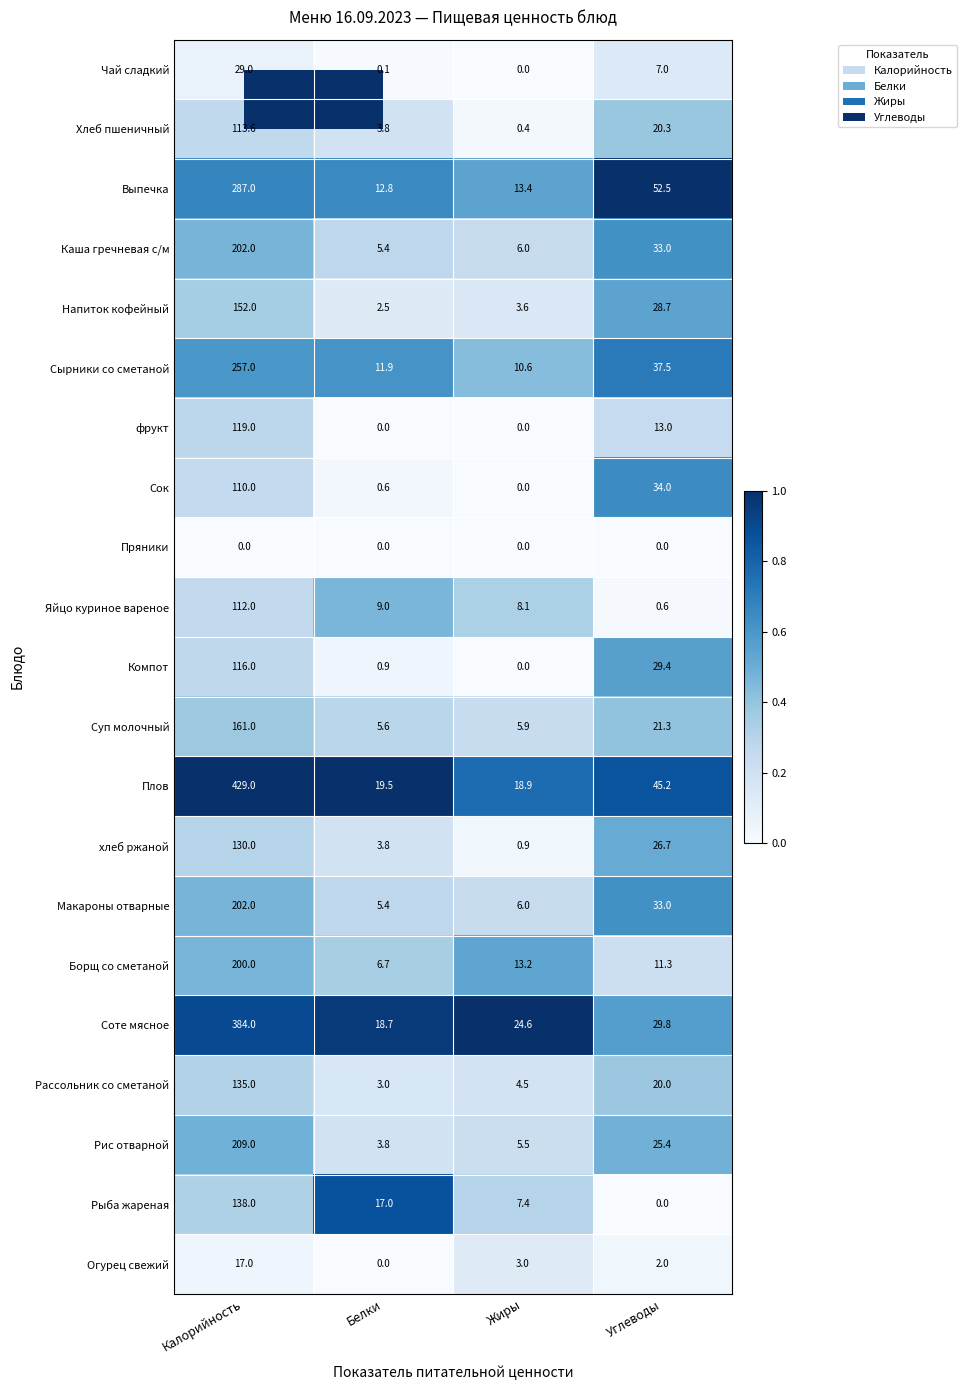

What is the total value across all series at Белки?

130.5